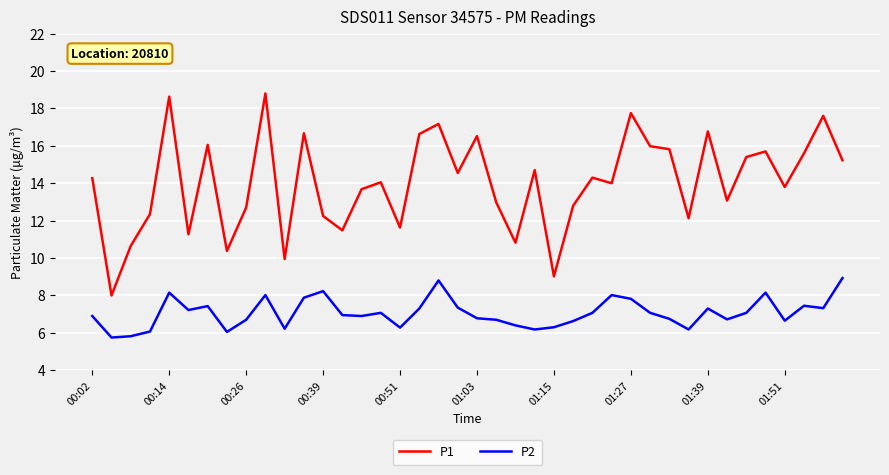

Count the number of categories in the chart.

40